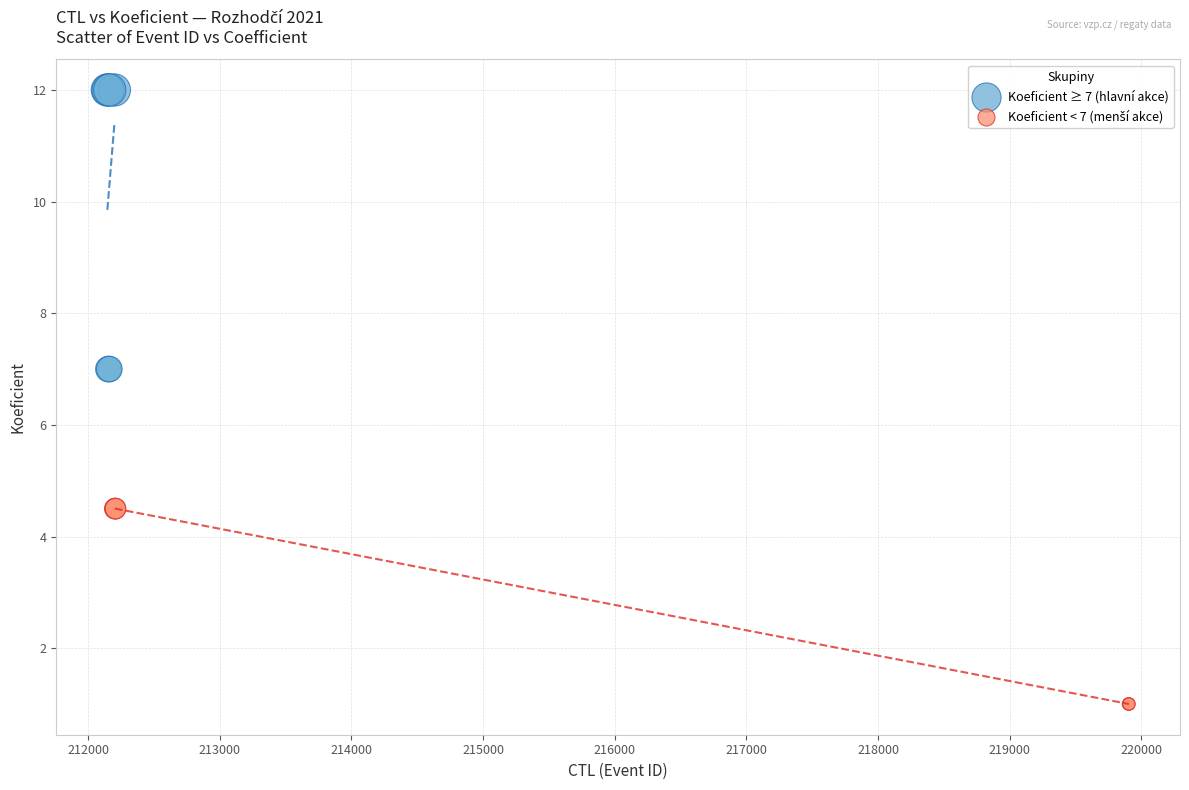

Which series has the largest Y range (max minus min)?

Koeficient ≥ 7 (hlavní akce)